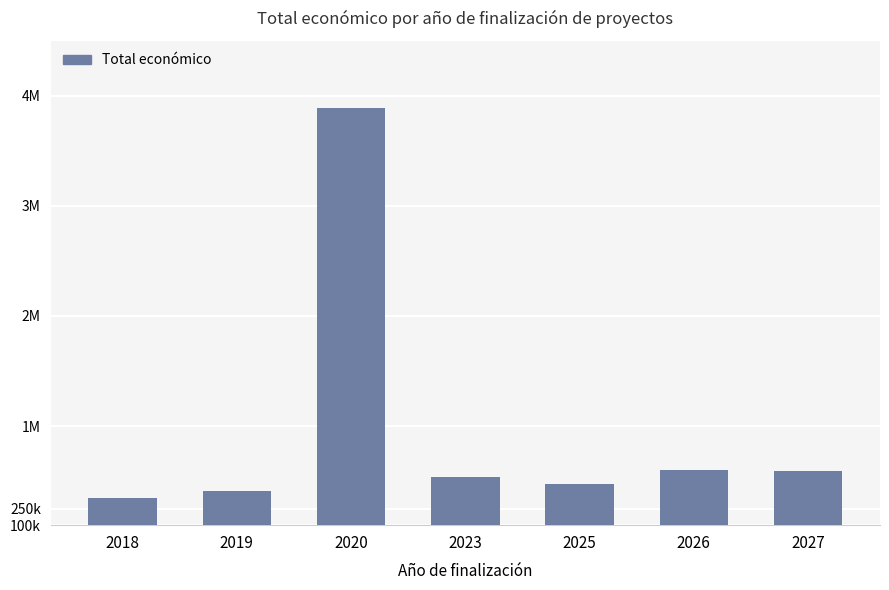

Which label corresponds to the smallest value in the chart?

2018